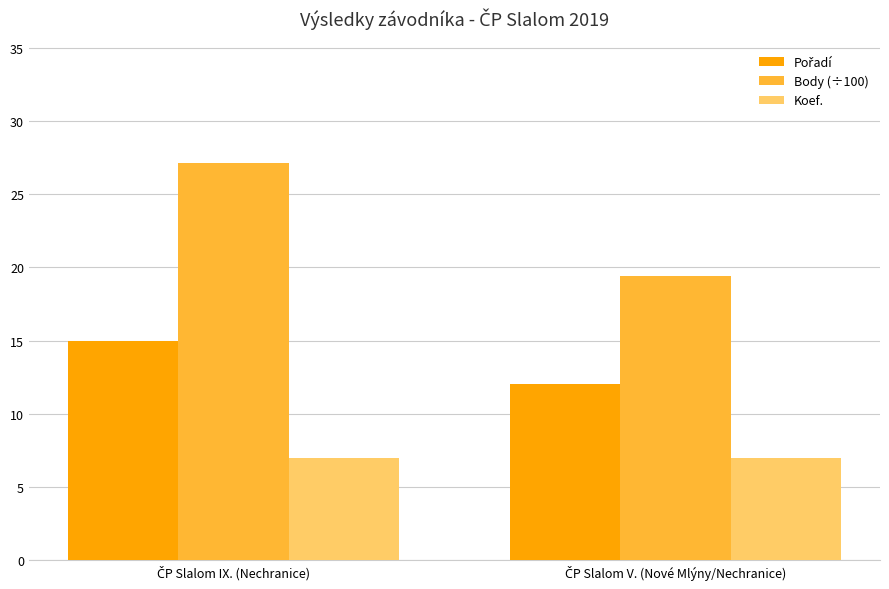

What is the average value of the Koef. series?

7.0